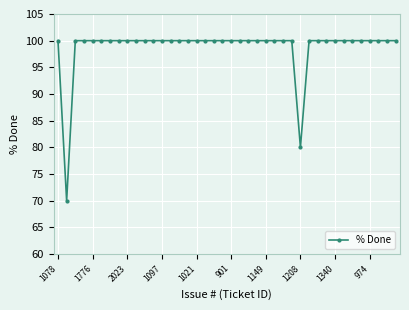

How many series are shown in this chart?

1